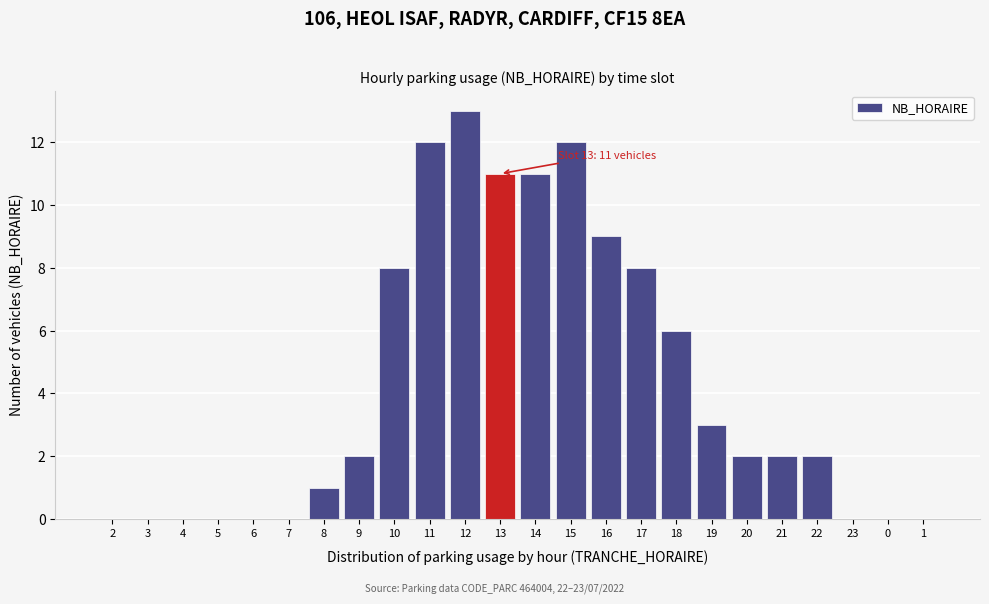

Reading left to right, list all the values displayed in this chart.

2=0	3=0	4=0	5=0	6=0	7=0	8=1	9=2	10=8	11=12	12=13	13=11	14=11	15=12	16=9	17=8	18=6	19=3	20=2	21=2	22=2	23=0	0=0	1=0